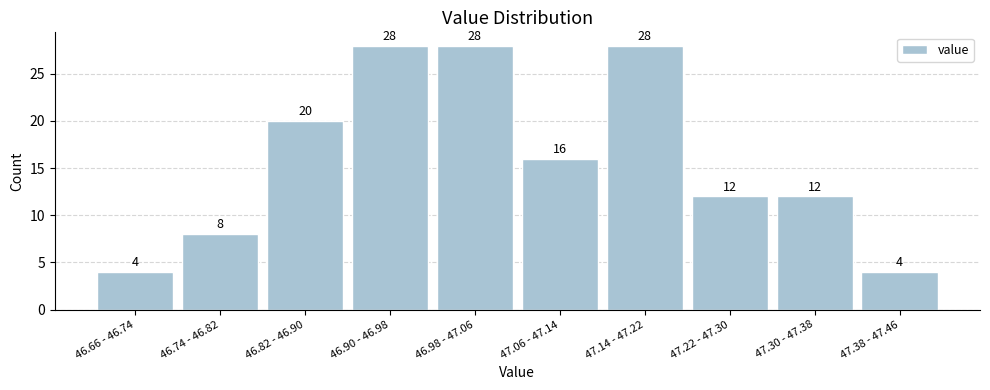

Reading right to left, extract all data points from this chart.

4	12	12	28	16	28	28	20	8	4